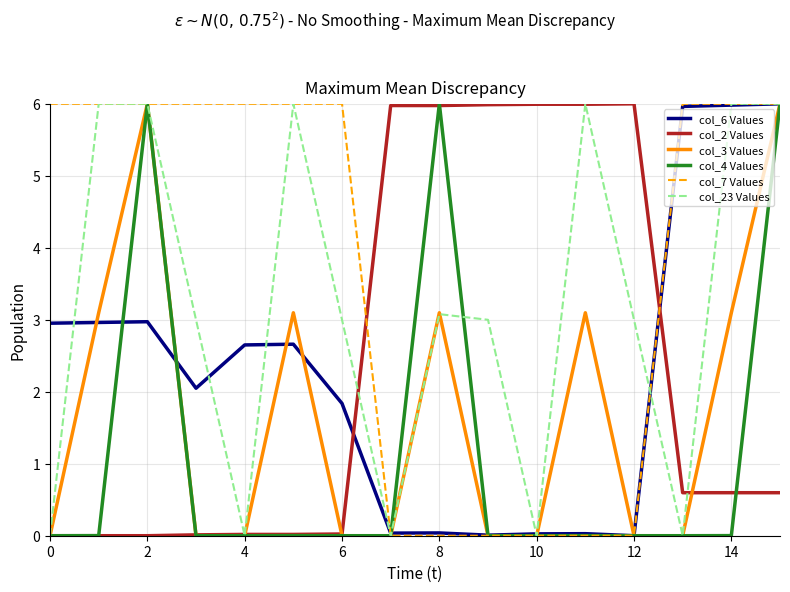

What is the maximum value shown in the chart?

6.0